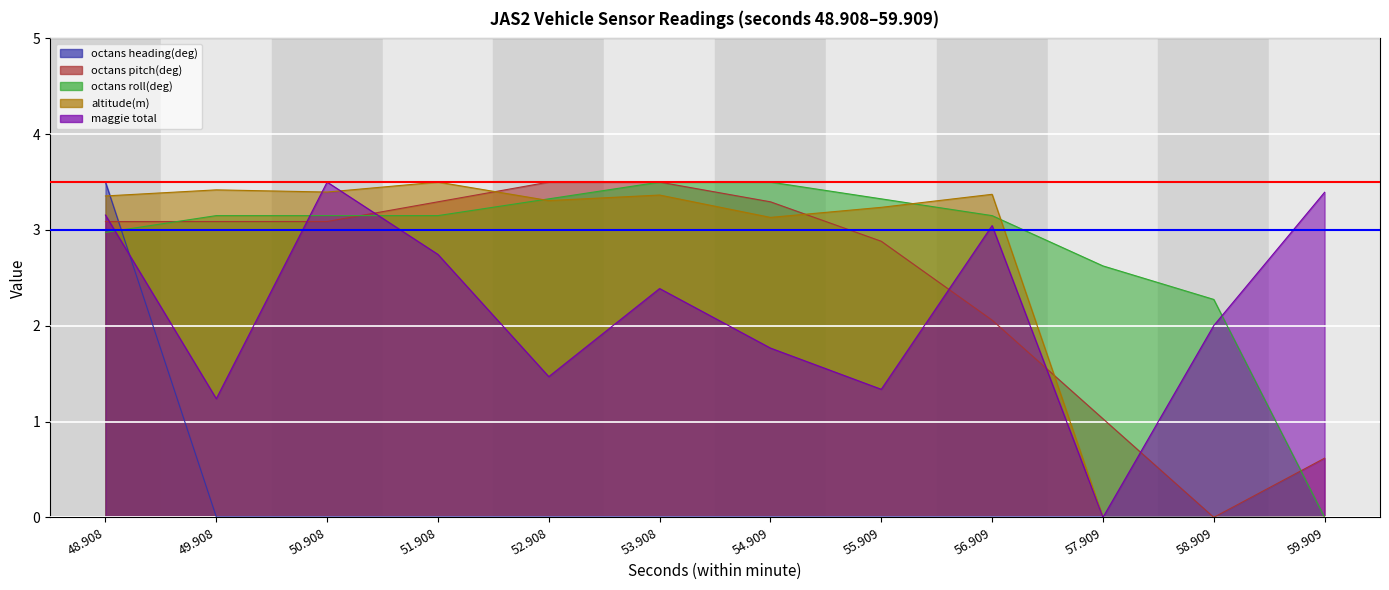

At 53.908, list the series in order from smallest to largest.

octans heading(deg), maggie total, altitude(m), octans pitch(deg), octans roll(deg)